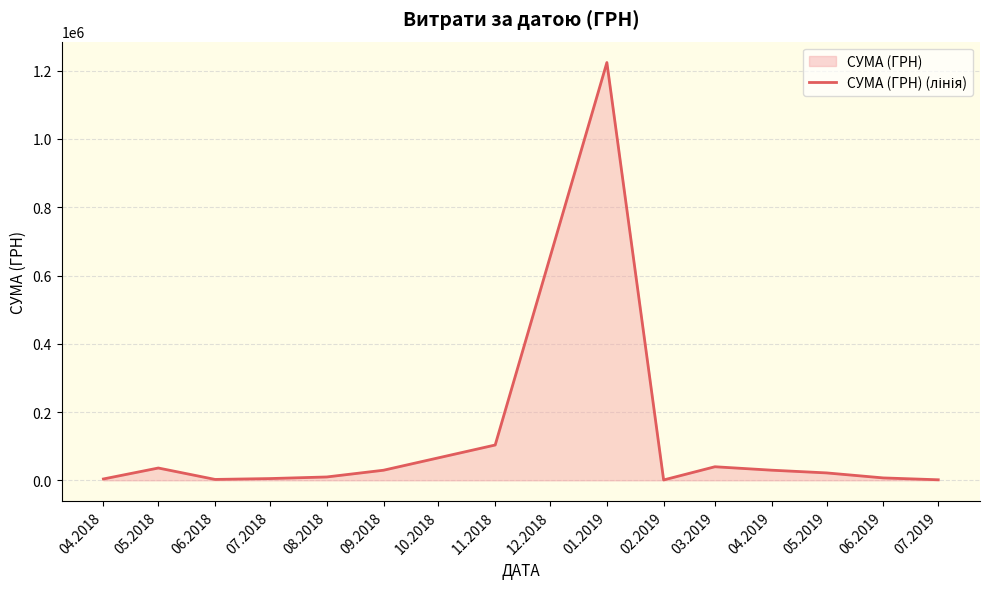

Does the chart have visible grid lines?

Yes